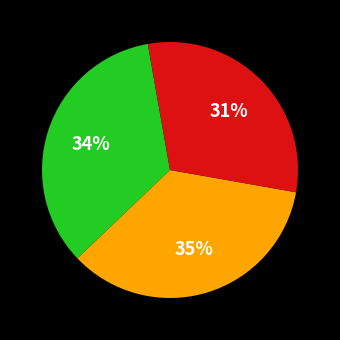

To the nearest percent, what is the average slice percentage?

33%